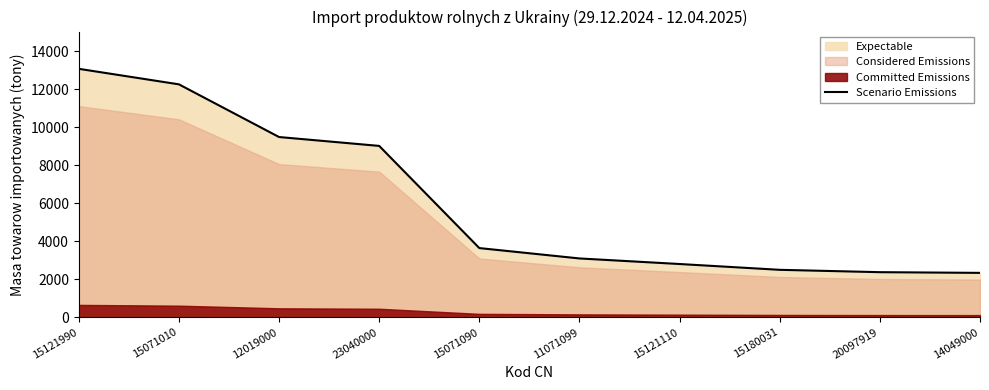

Reading right to left, extract all data points from this chart.

2337.0	2373.5	2497.4	2802.5	3095.5	3640.6	9013.7	9480.3	12251.2	13067.3